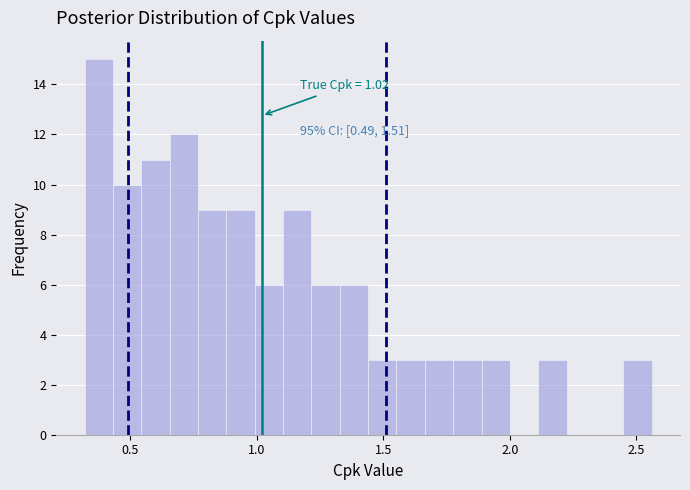

Read against the x-axis, roughly where is the centre of the tallest bar?

0.40